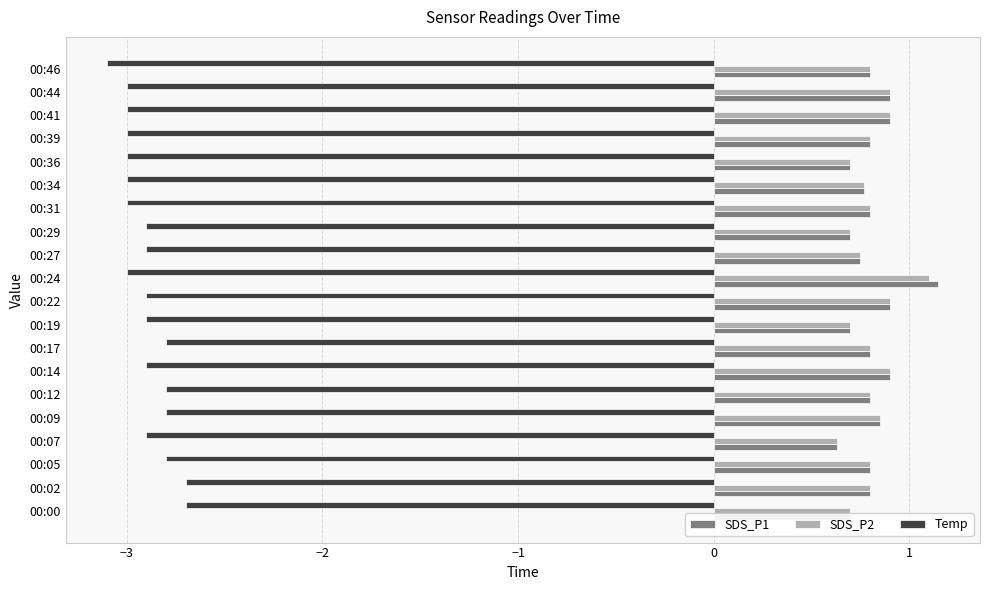

How many SDS_P2 values are between 0 and 1?

19